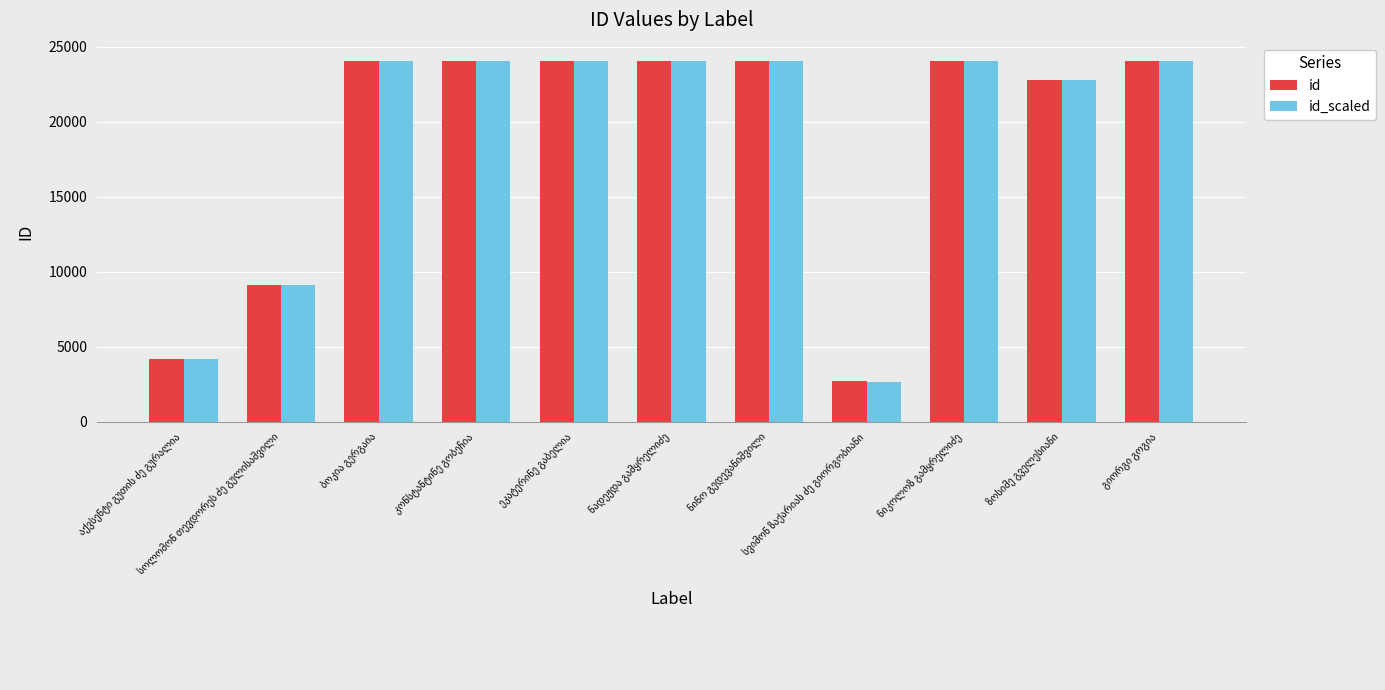

What is the sum of all id values?

207178.0